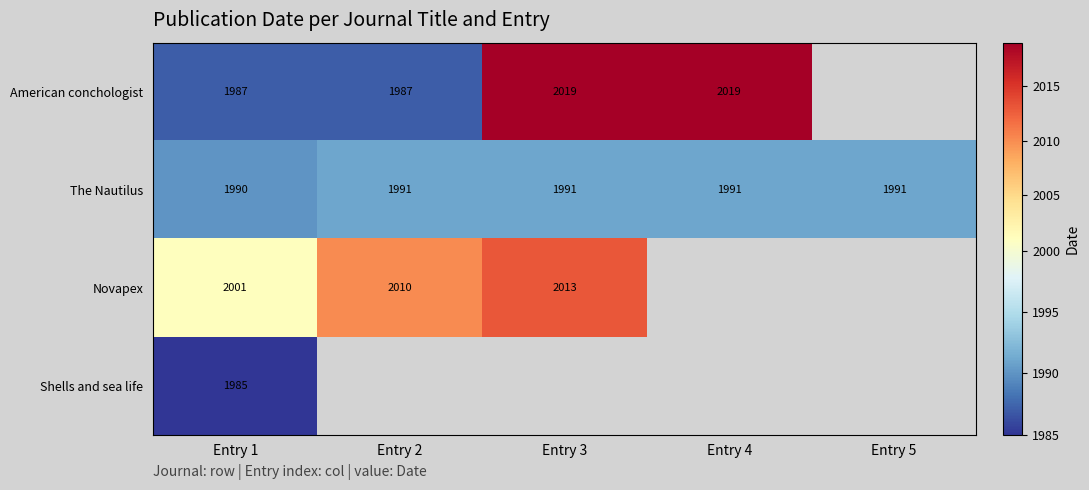

At which category is the sum across all series the highest?

Entry 1